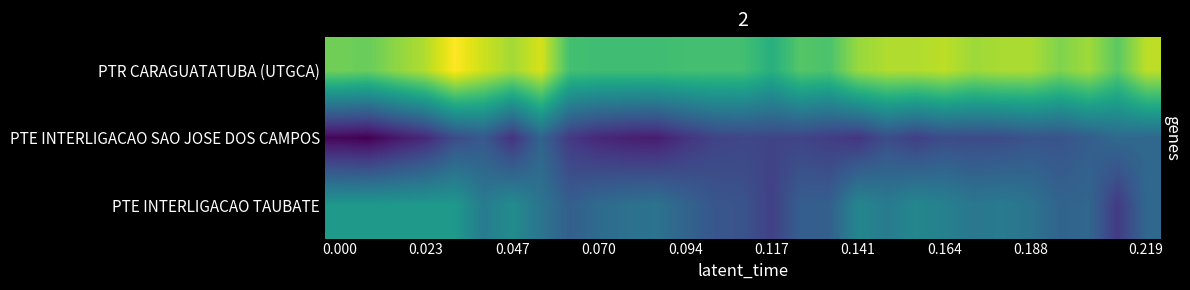

What is the sum of all PTR CARAGUATATUBA (UTGCA) values?

390775.0